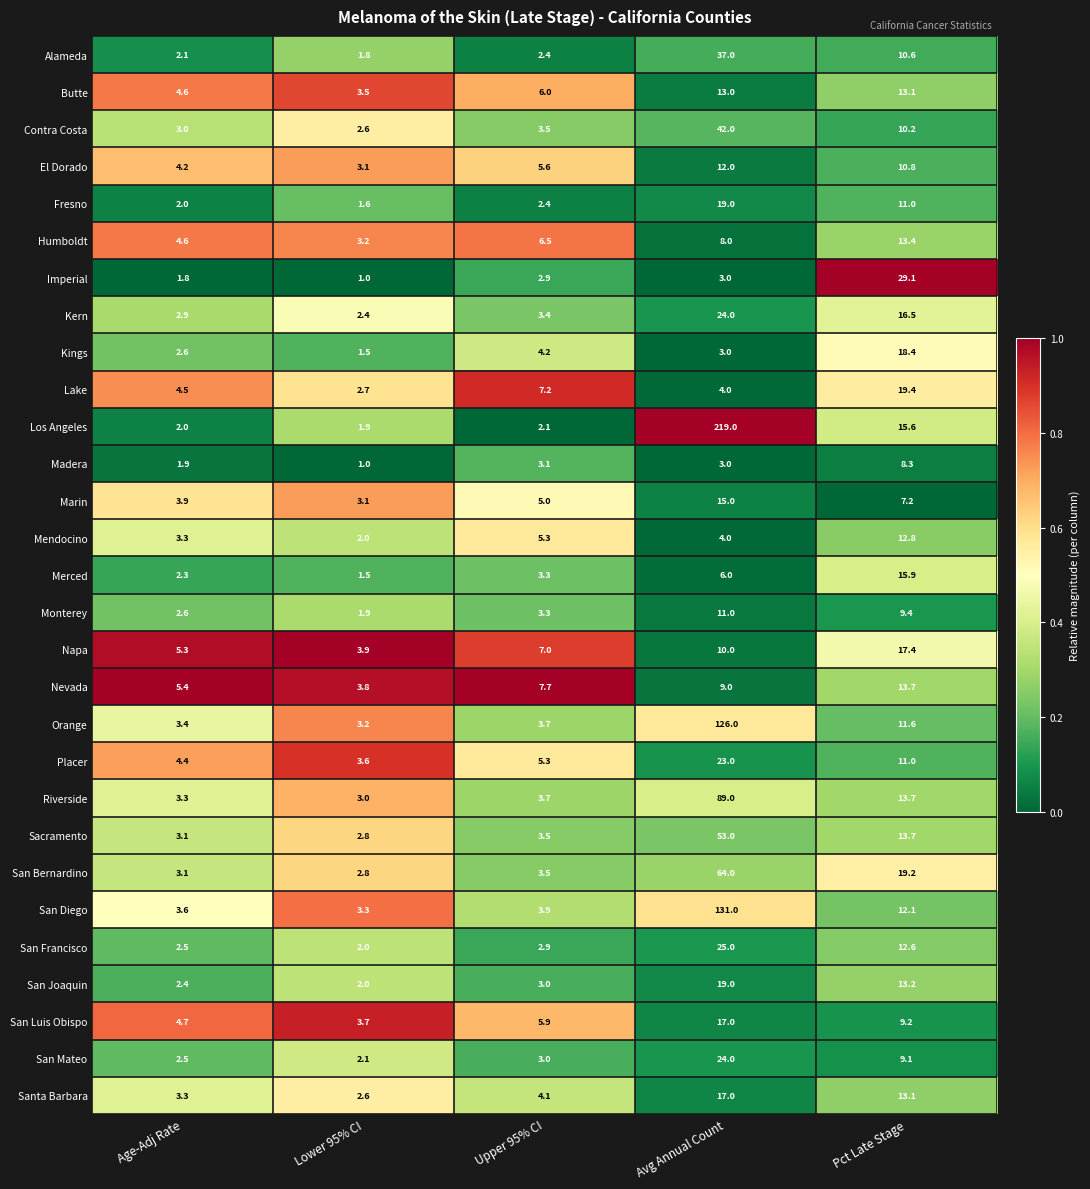

What is the total value across all series at Age-Adj Rate?

95.3